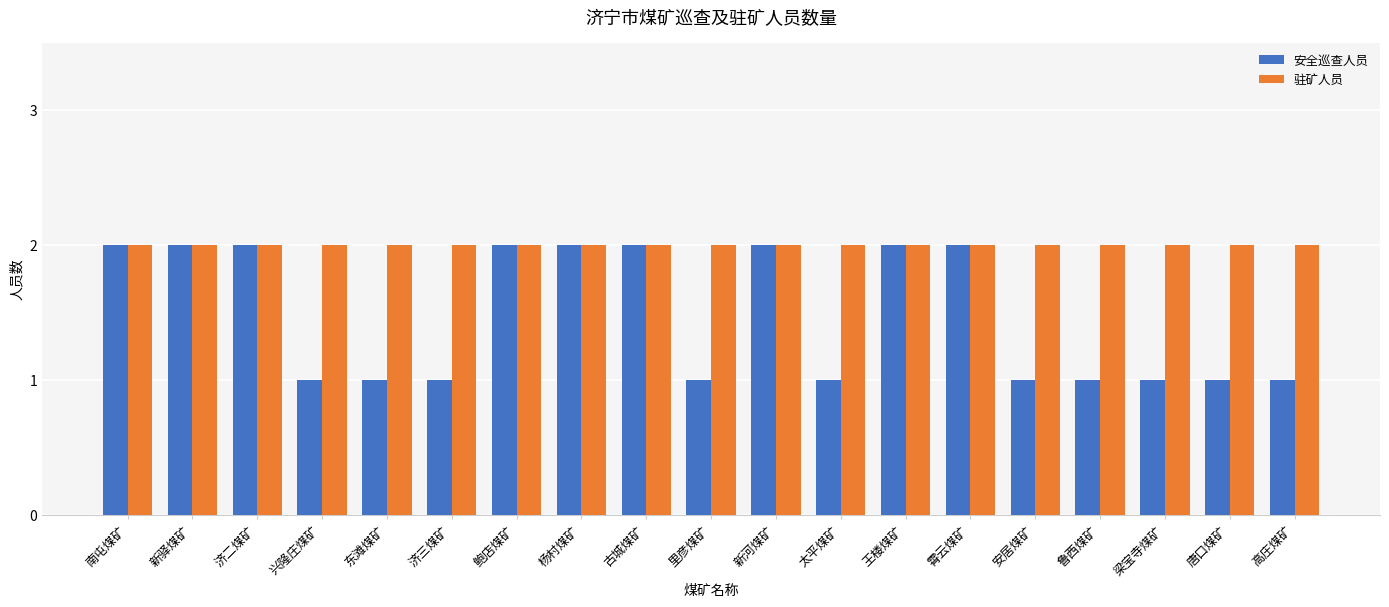

The 驻矿人员 series shows 2 at 东滩煤矿. True or false?

True